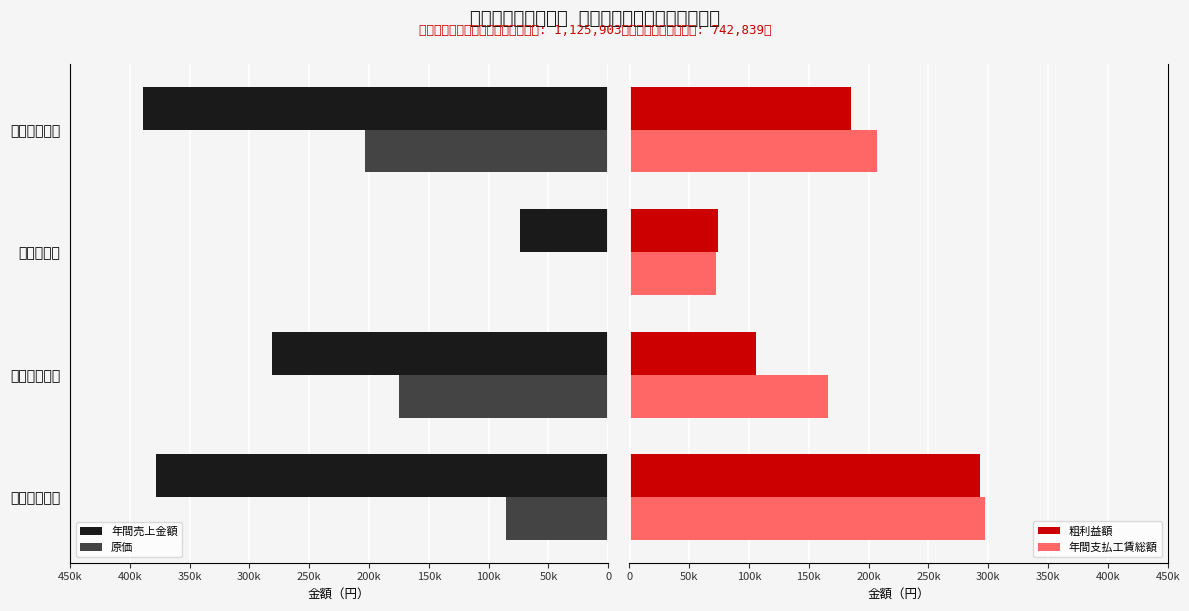

What is the difference between the highest and lowest values at その他食料品?

203544